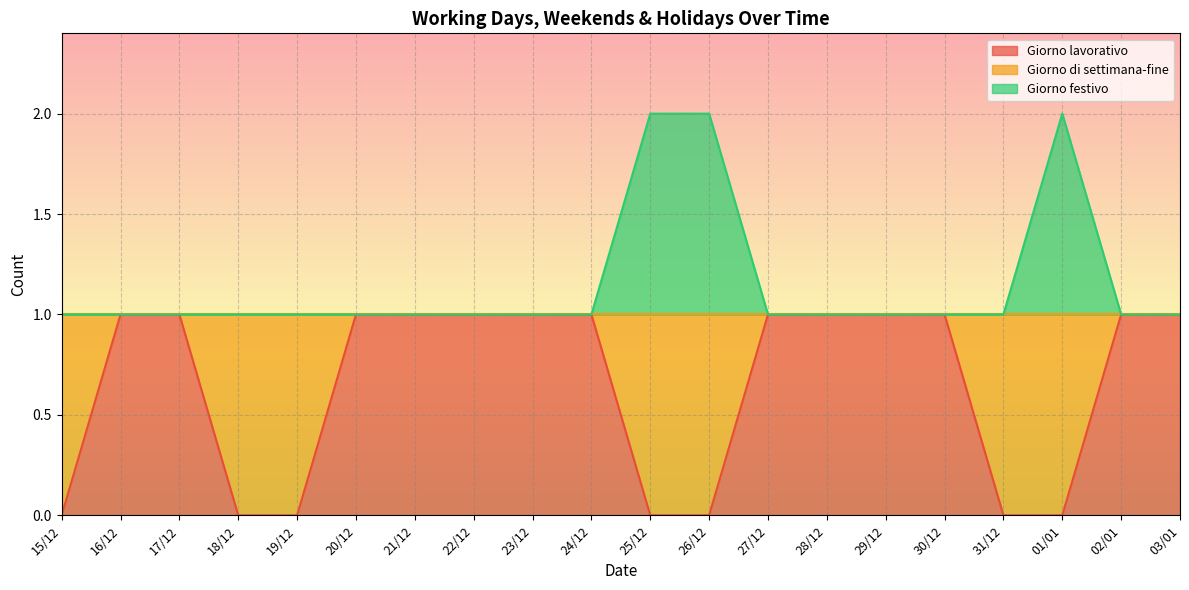

How many lines are shown in the chart?

2